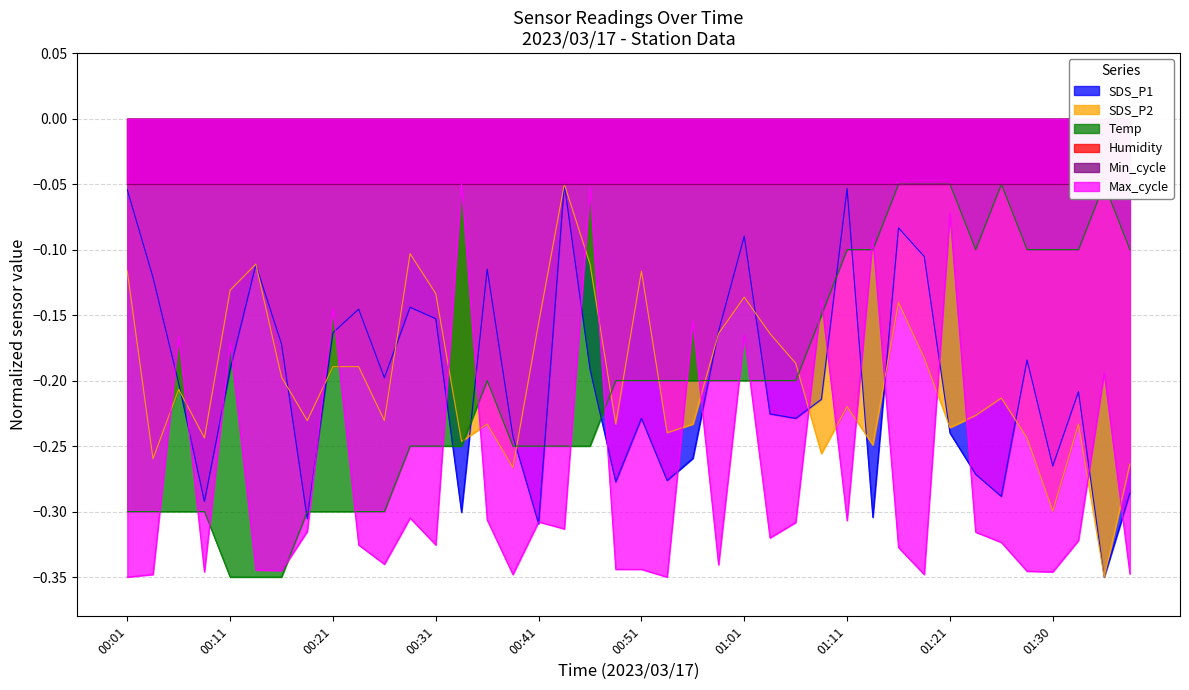

Which series ends up on top after the final intersection of SDS_P2 and Max_cycle?

SDS_P2